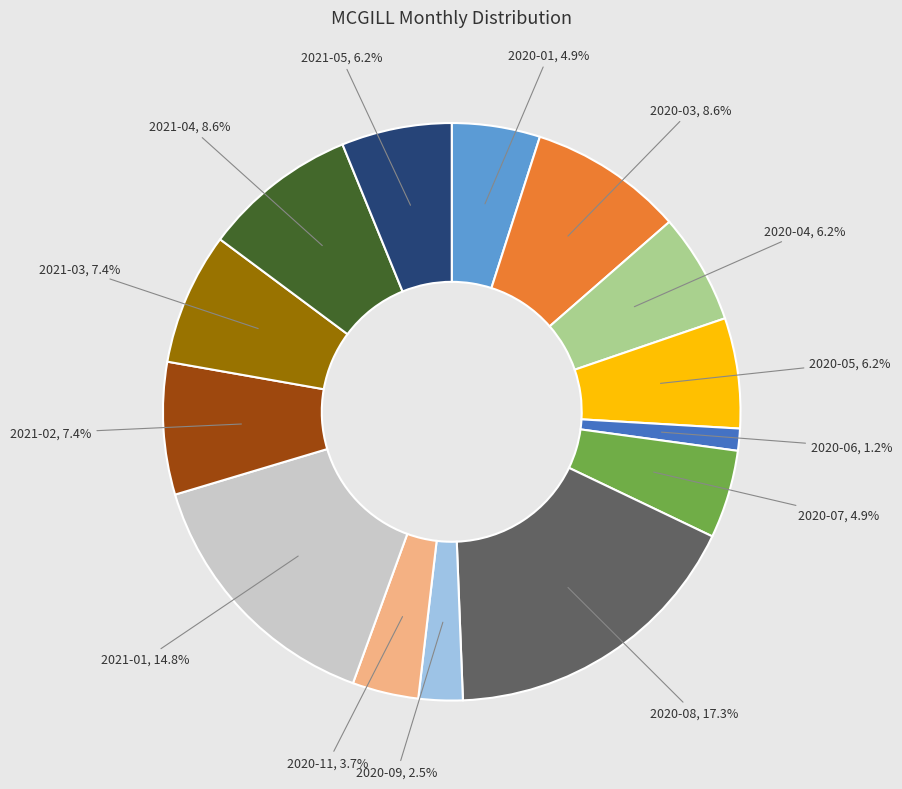

How many slices are in this pie chart?

14